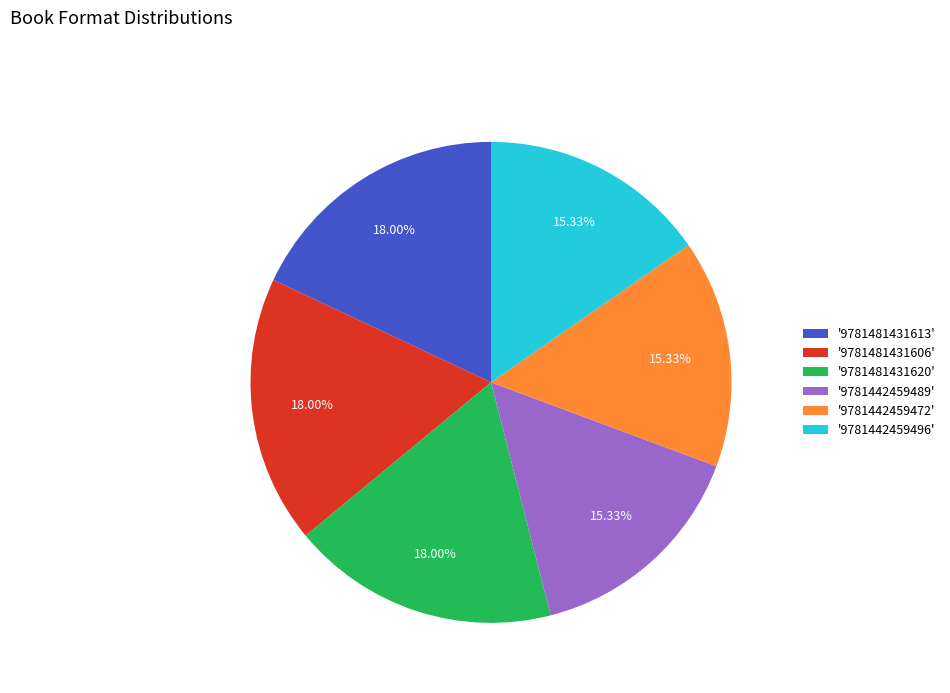

Is '9781481431620' the majority of the pie?

No